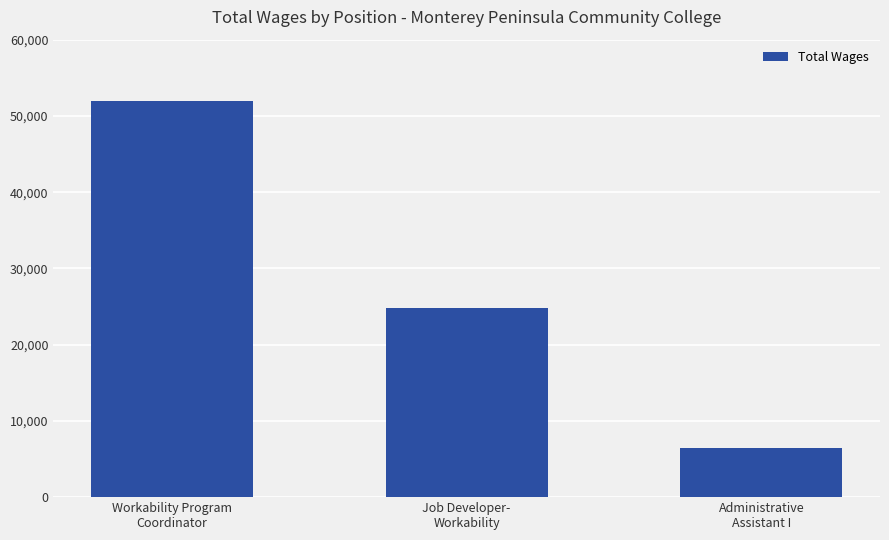

The value at Administrative
Assistant I is 6393. True or false?

True